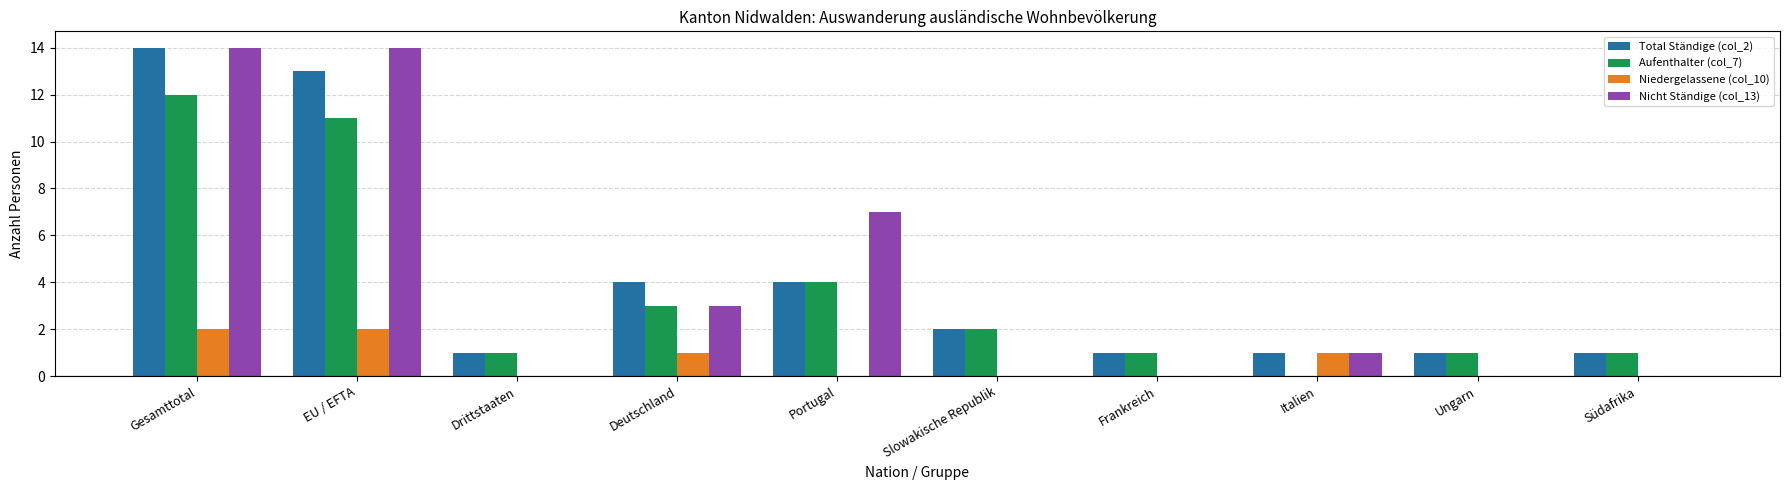

What is the sum of all Niedergelassene (col_10) values?

6